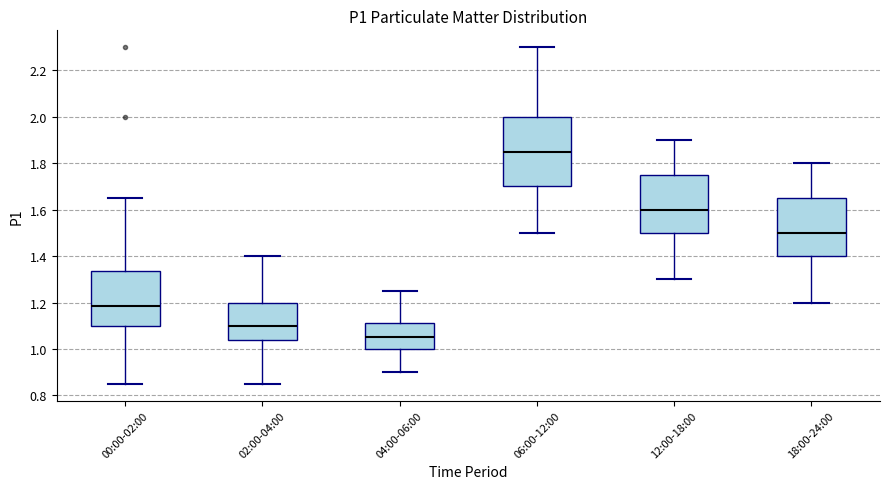

Reading left to right, transcribe this box plot: for each box, give where its median line is, the range the box spans, and where its two whiskers end, as read against the y-axis. The values are not printed on the chart, so give them approximately, as read against the axis.

00:00-02:00: median 1.18, box 1.10 to 1.34, whiskers 0.86 to 1.66
02:00-04:00: median 1.10, box 1.04 to 1.20, whiskers 0.86 to 1.40
04:00-06:00: median 1.06, box 1.00 to 1.12, whiskers 0.90 to 1.26
06:00-12:00: median 1.86, box 1.70 to 2.00, whiskers 1.50 to 2.30
12:00-18:00: median 1.60, box 1.50 to 1.76, whiskers 1.30 to 1.90
18:00-24:00: median 1.50, box 1.40 to 1.66, whiskers 1.20 to 1.80